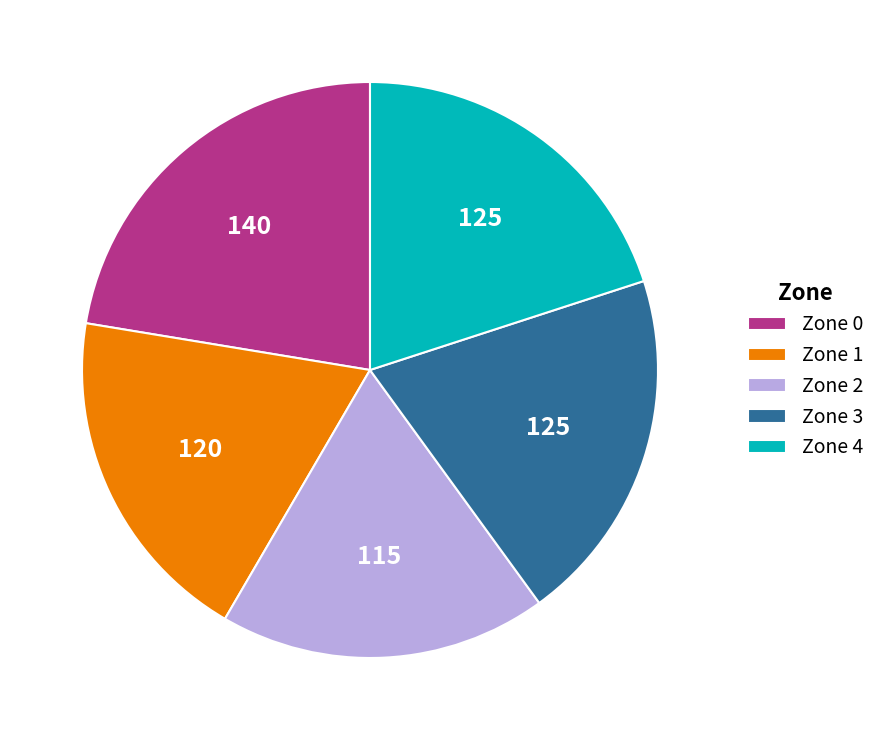

Which category has the smallest portion of the pie?

Zone 2